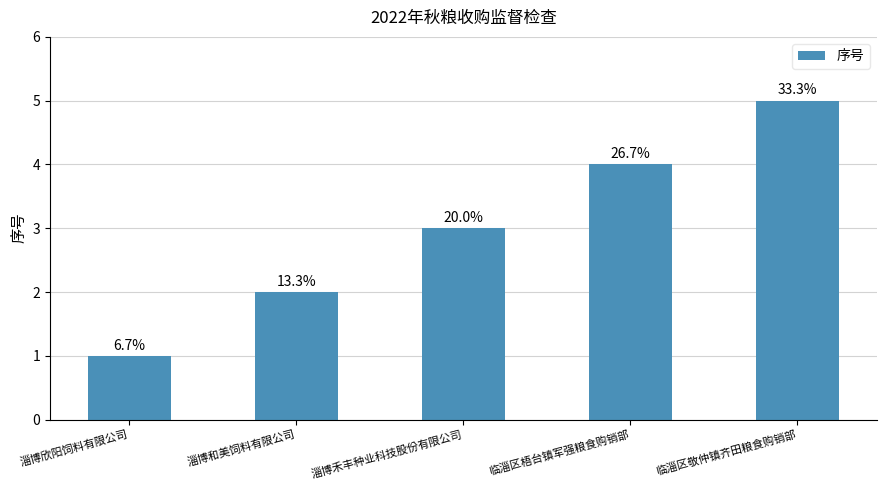

How many bars are there in total?

5